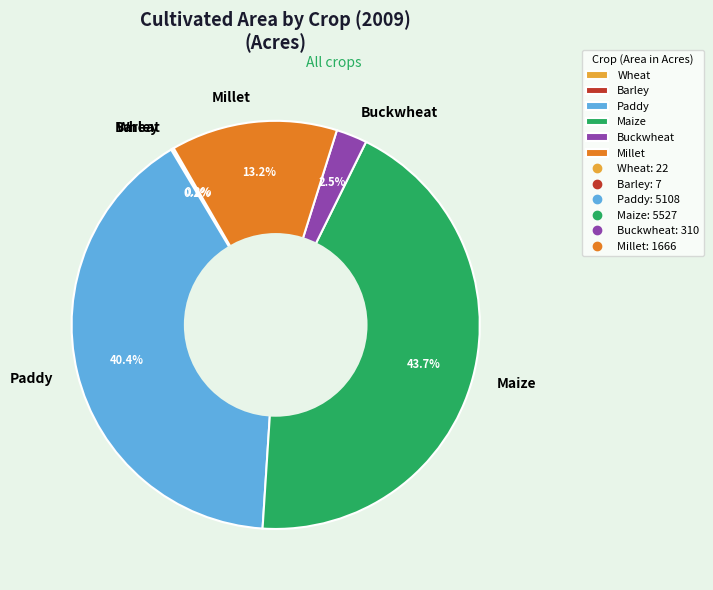

Which category has the biggest portion of the pie?

Maize